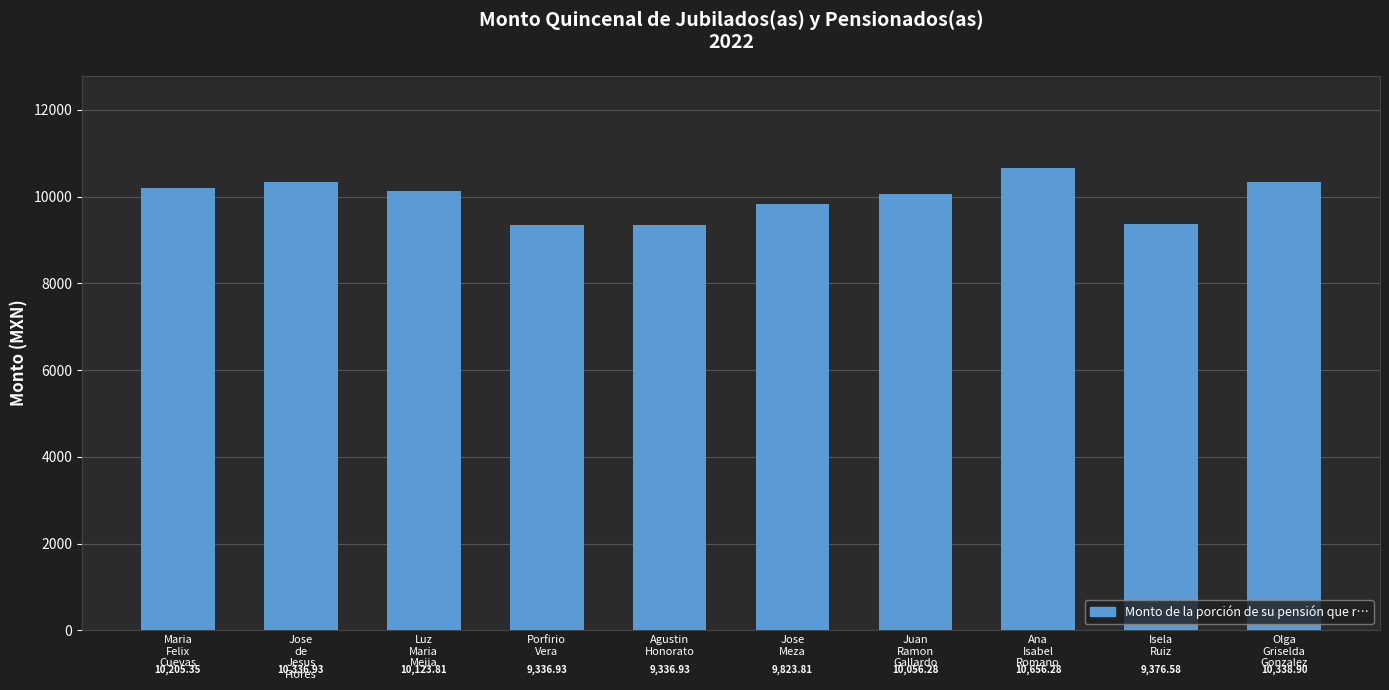

What is the sum of all values?

99591.8